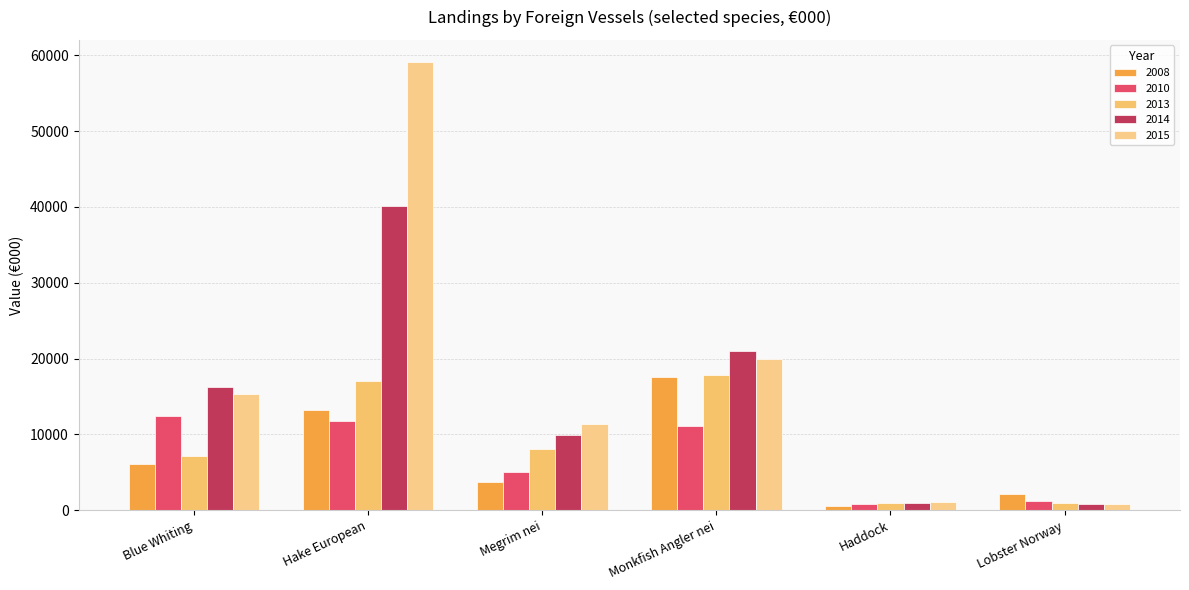

The value of 2013 at Monkfish Angler nei is 23257. True or false?

False